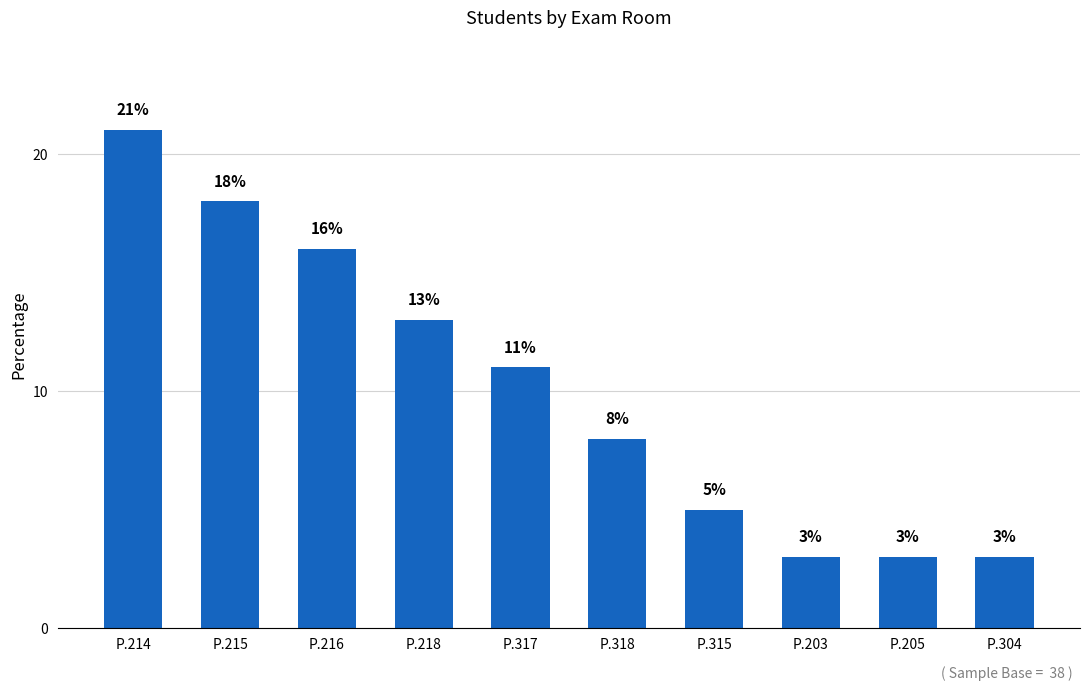

Reading left to right, list all the values displayed in this chart.

P.214=21	P.215=18	P.216=16	P.218=13	P.317=11	P.318=8	P.315=5	P.203=3	P.205=3	P.304=3